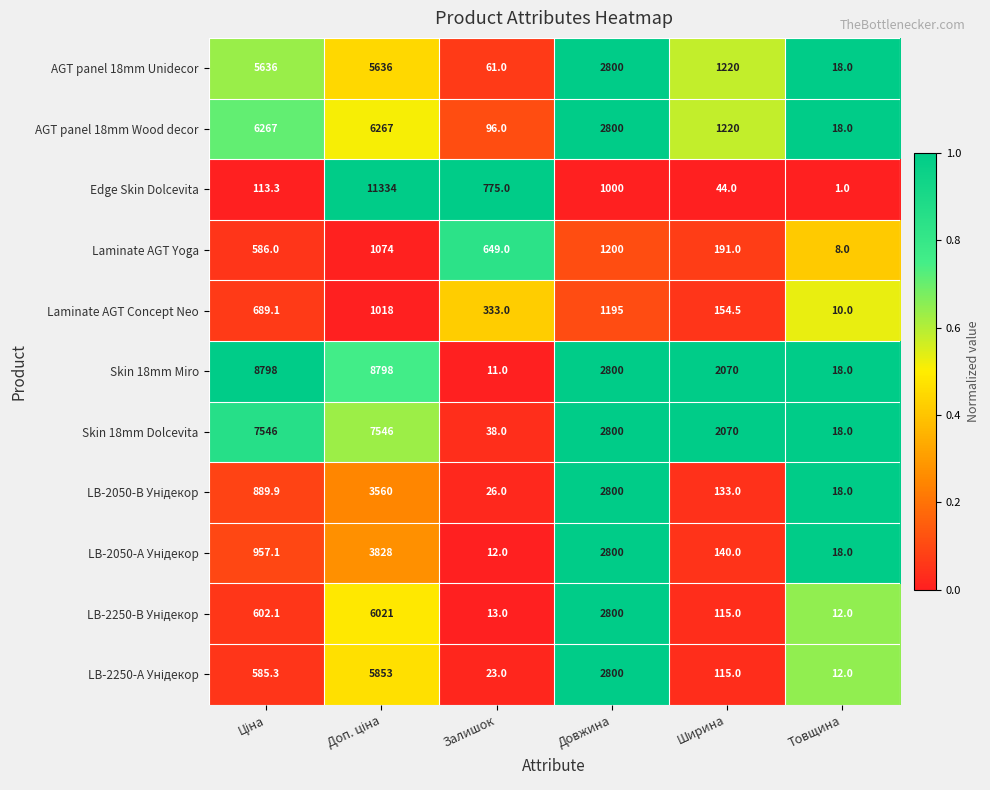

What is the difference between the second highest and second lowest values in the AGT panel 18mm Wood decor series?

6171.0